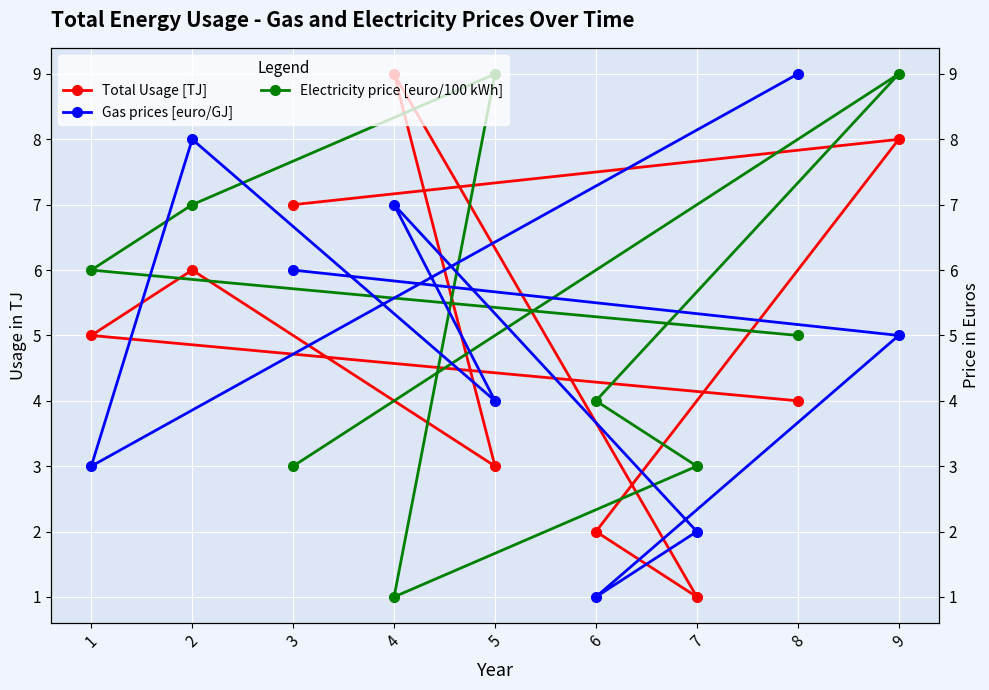

What is the difference between the highest and lowest values at 4?

8